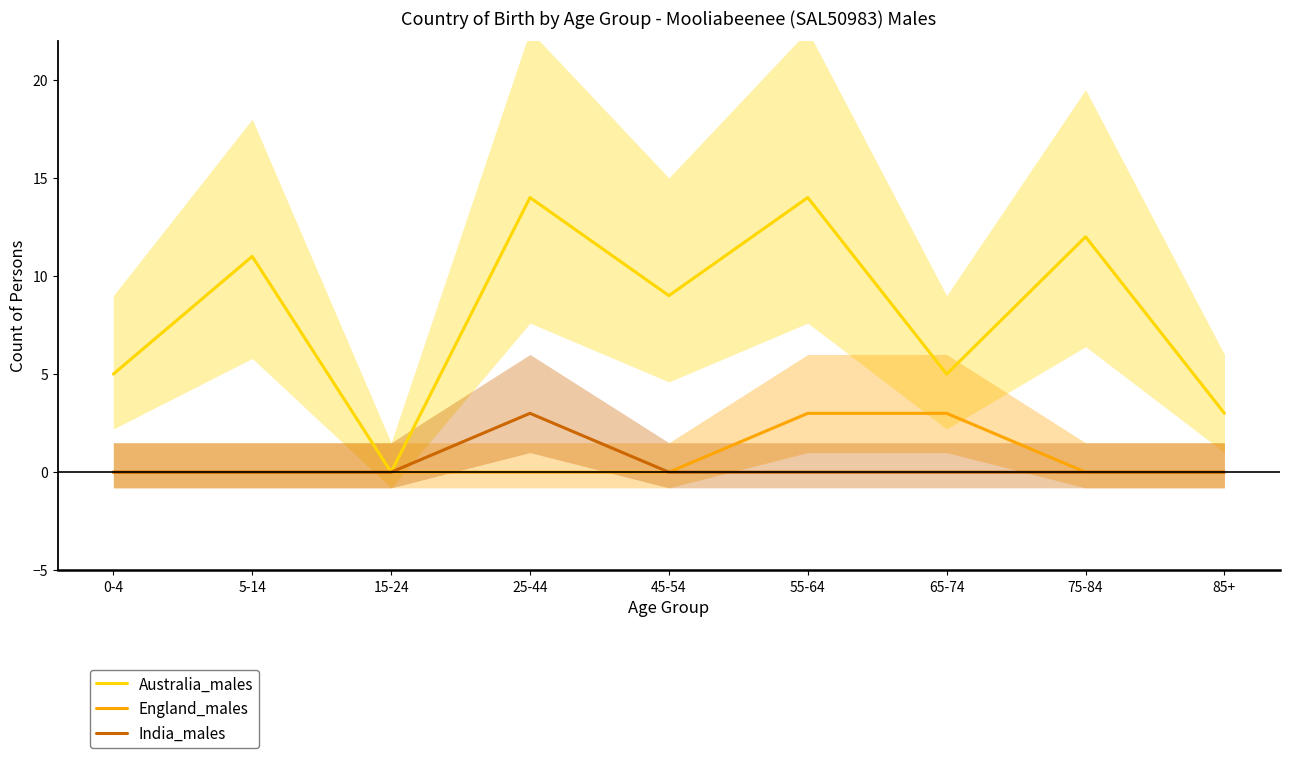

What is the label of the 8th point from the left?

75-84